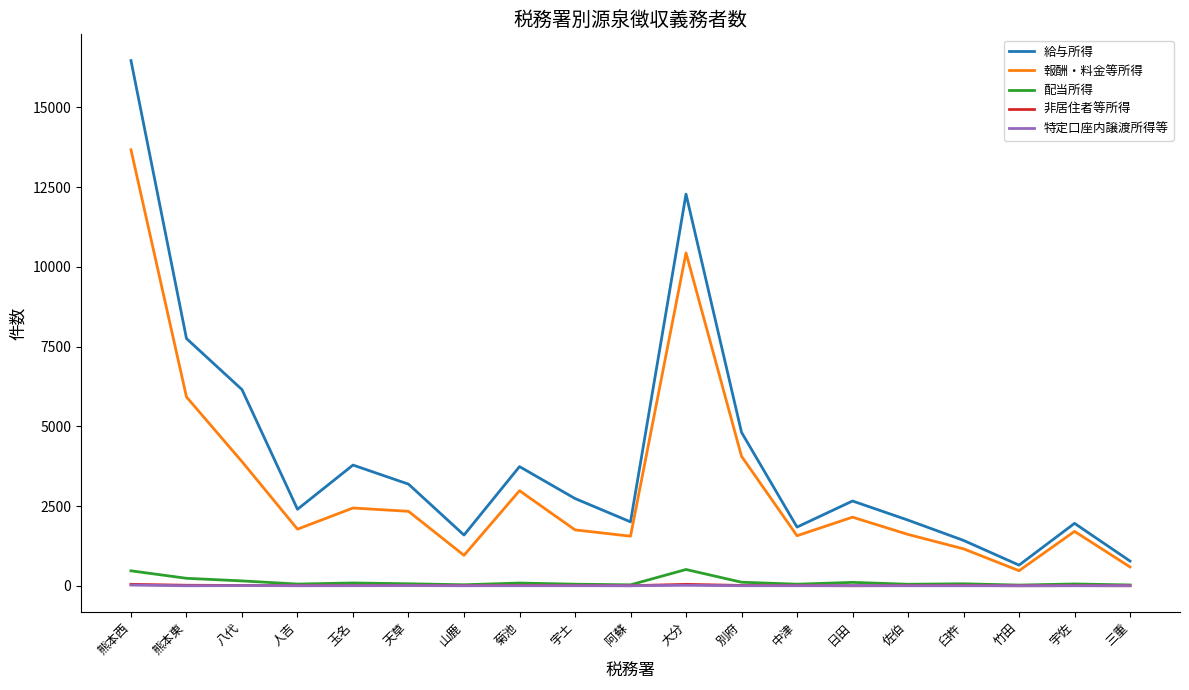

True or false: 報酬・料金等所得 and 非居住者等所得 cross at least once.

False